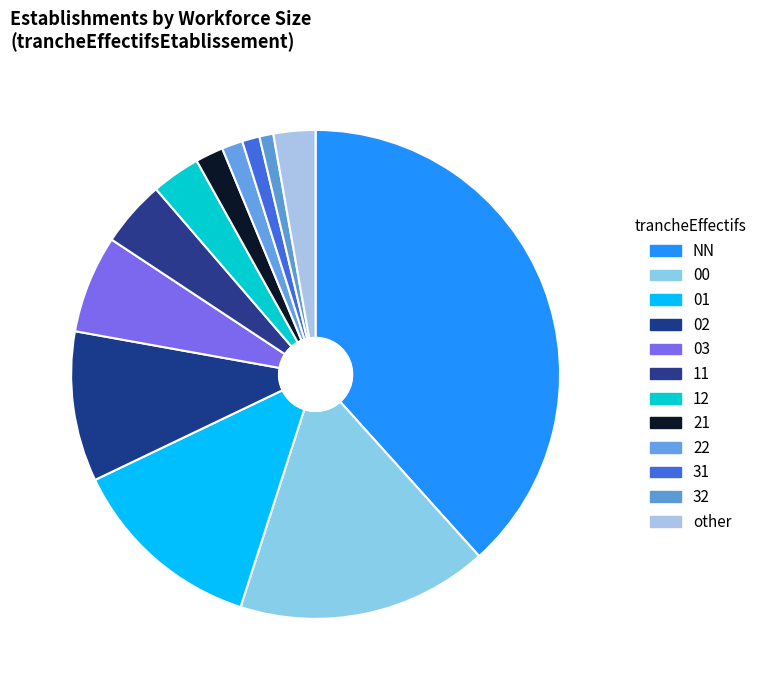

What is the smallest slice in the pie chart?

32